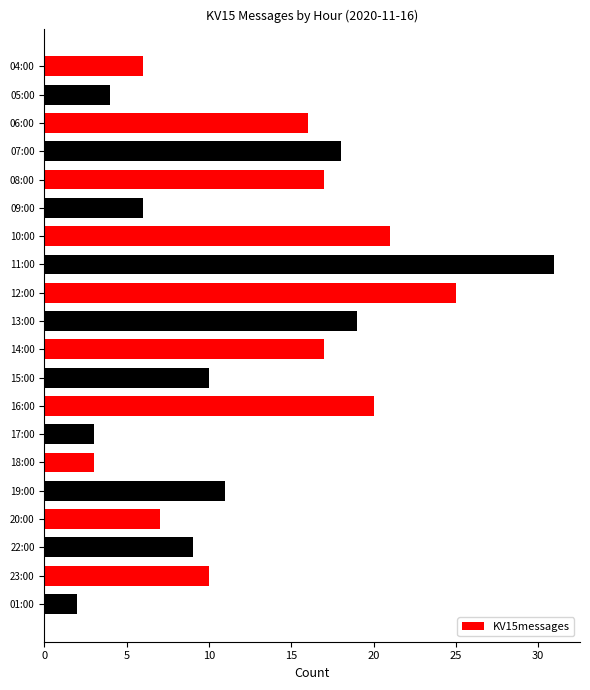

Reading top to bottom, what are all the values shown in this chart?

6	4	16	18	17	6	21	31	25	19	17	10	20	3	3	11	7	9	10	2